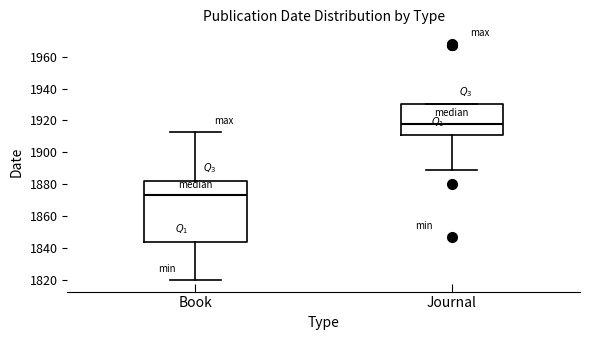

Which box's median line is the highest?

Journal